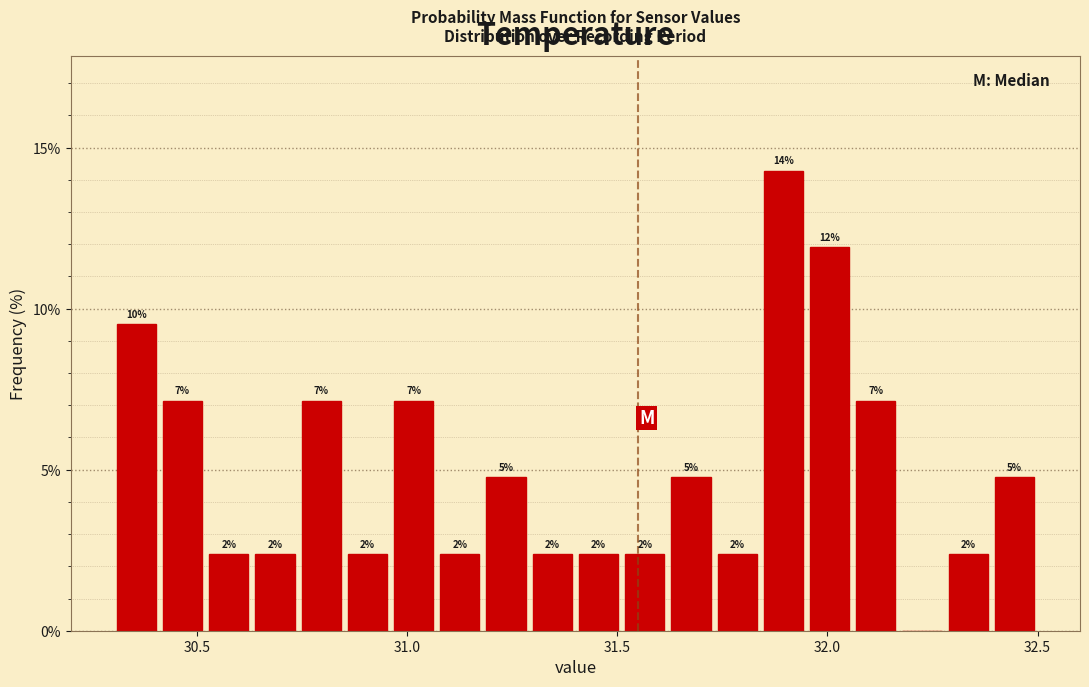

Around what value on the x-axis is the tallest bar? Give the approximate position of its centre, as read against the axis.

31.90